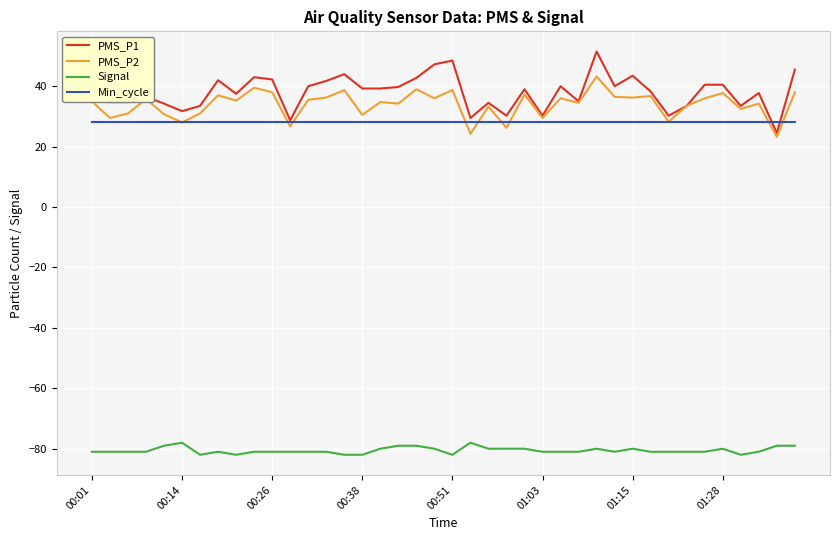

Does the chart display data point markers on the line(s)?

No